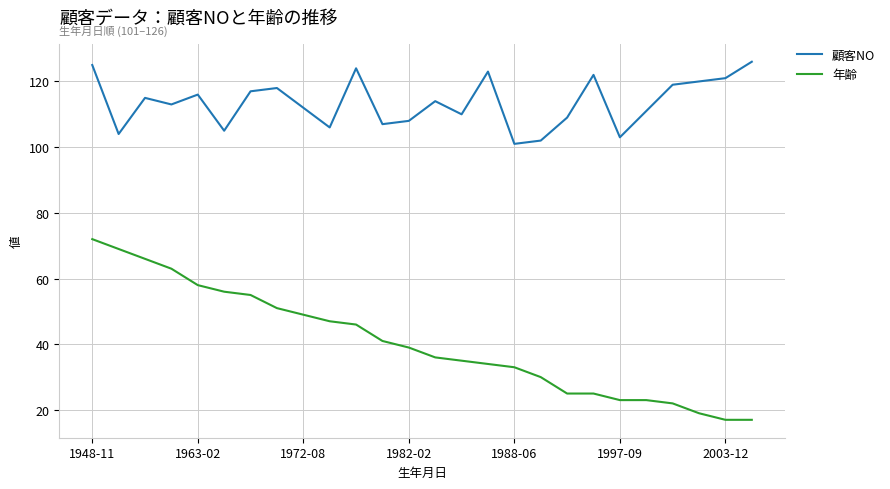

How many values in the 年齢 series are below 39?

13